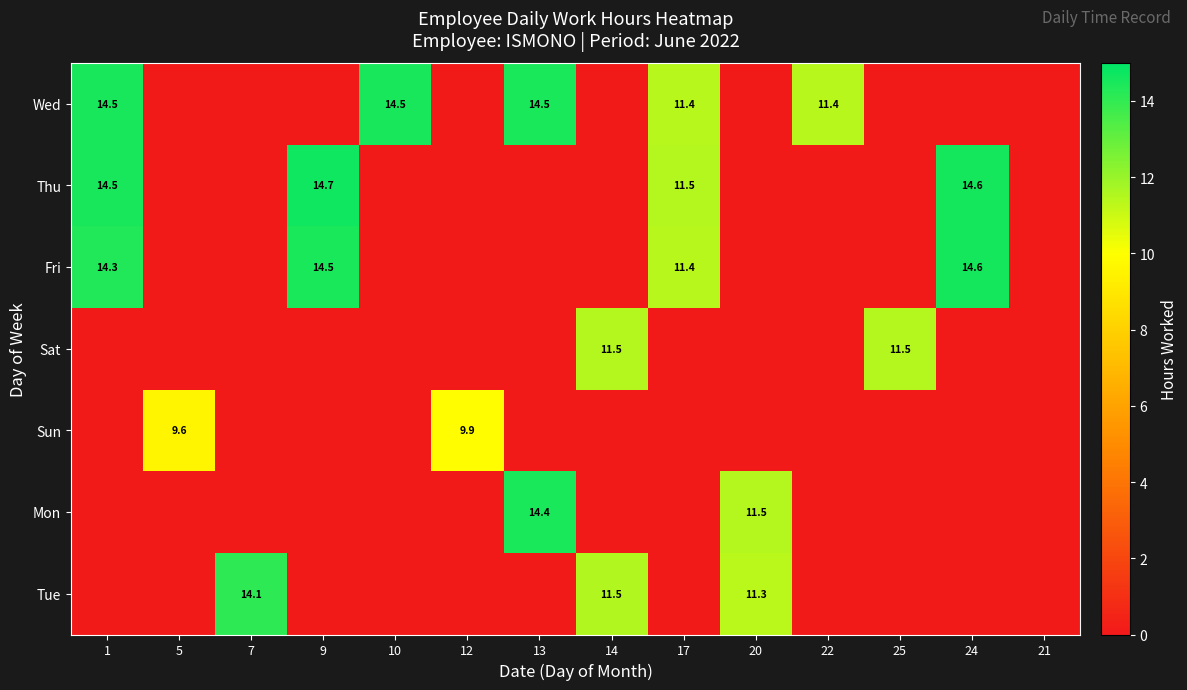

The value of Fri at 17 is 16.1. True or false?

False